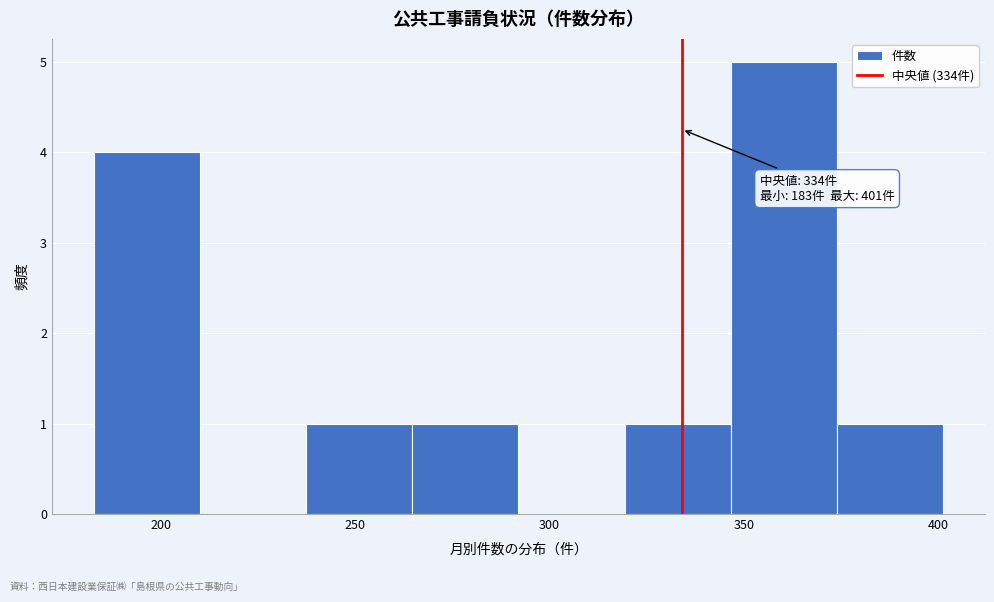

Which range on the x-axis has the tallest bar?

345 to 375